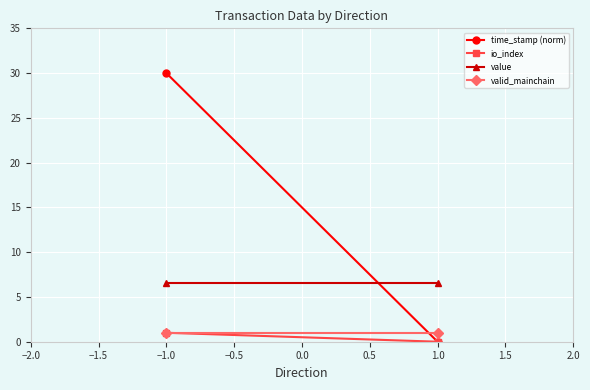

Which series has the largest total across all categories?

time_stamp (norm)